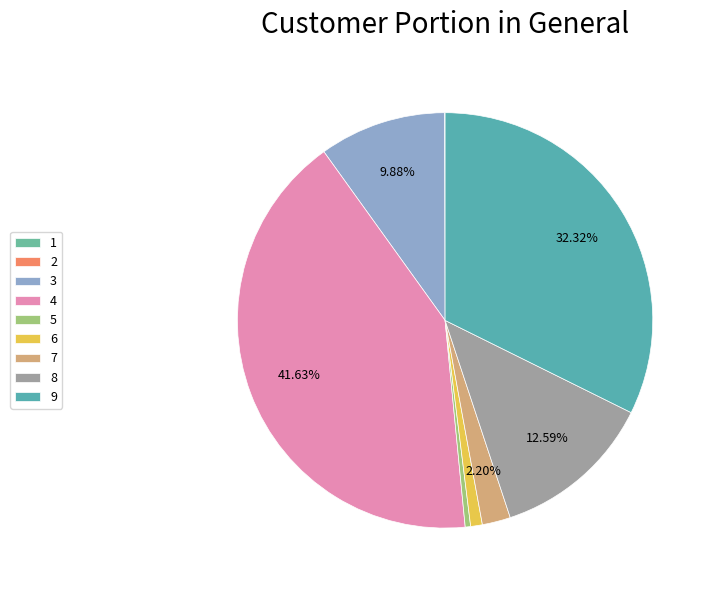

To the nearest percent, what is the average slice percentage?

11%